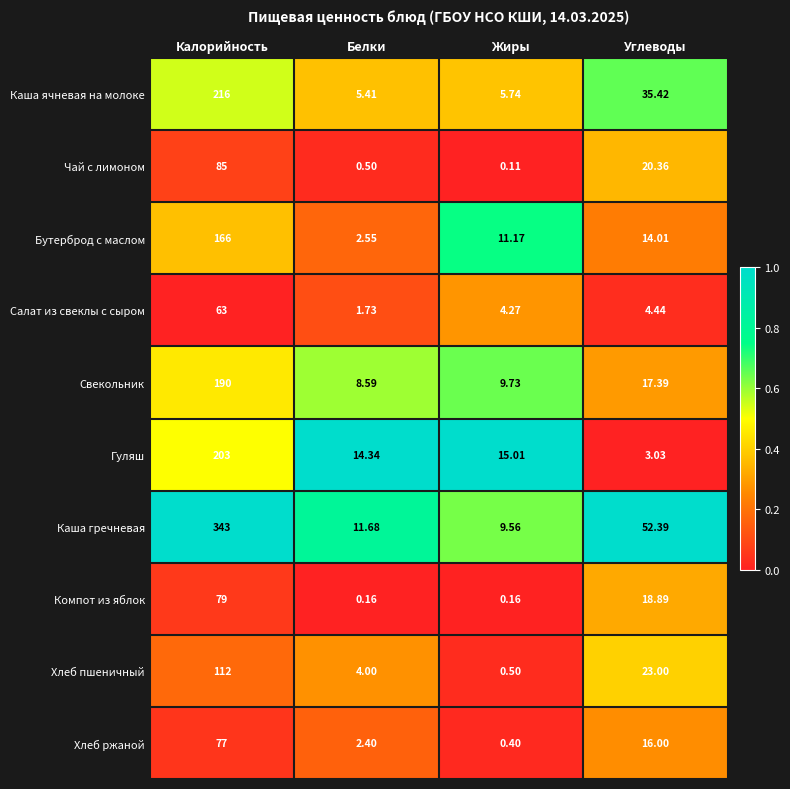

How many data points does each series have?

4